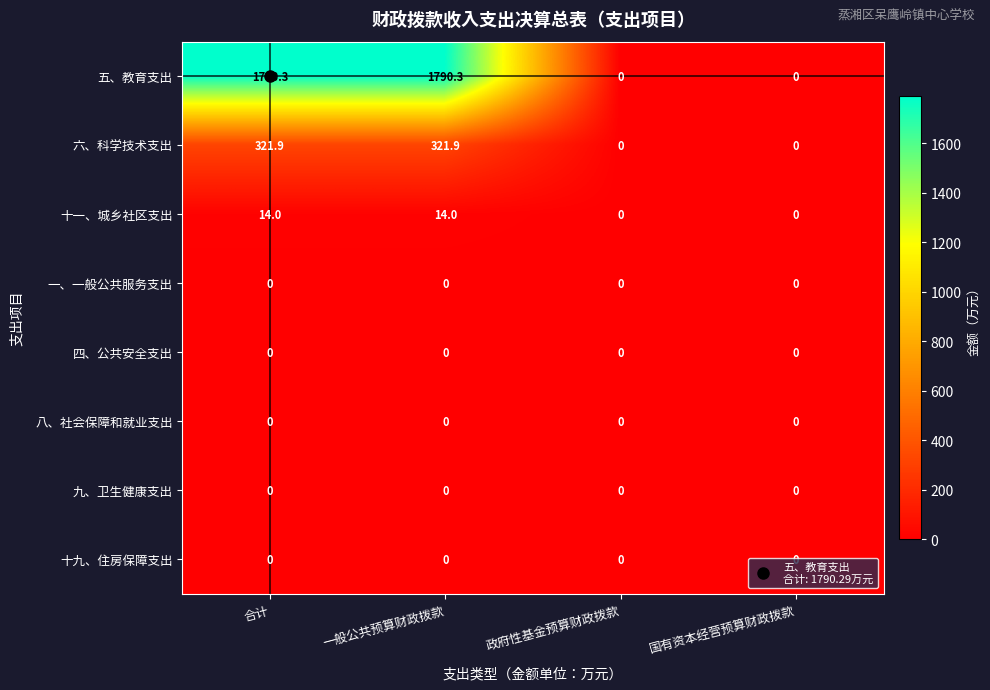

True or false: 八、社会保障和就业支出 has a value of 0.0 at 合计.

True